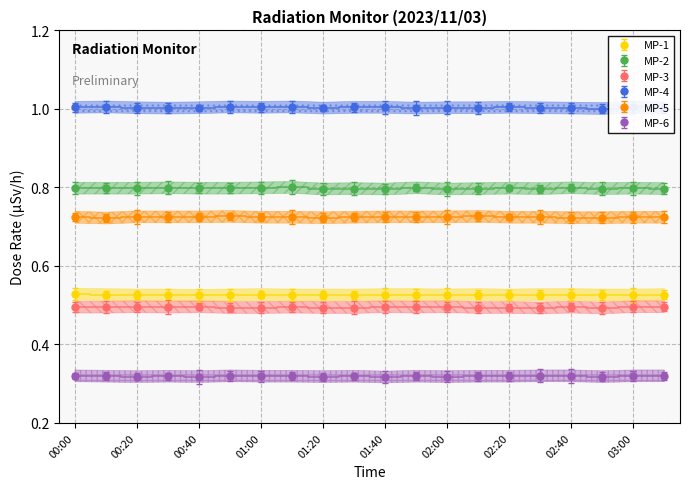

What is the sum of all MP-2 values?

16.0